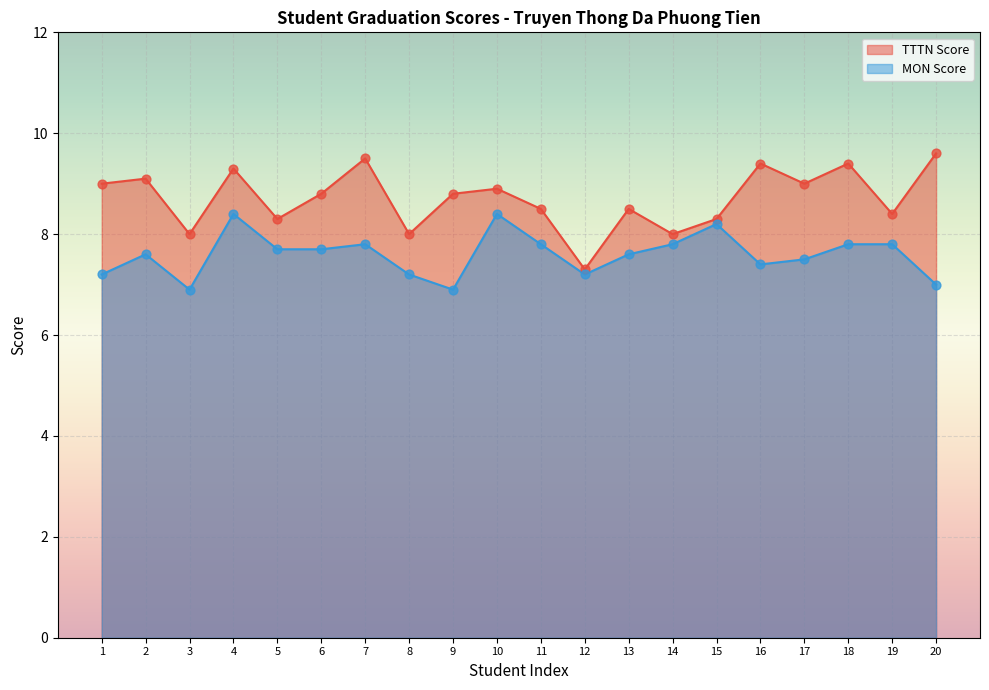

What is the total value across all series at 5?

16.0